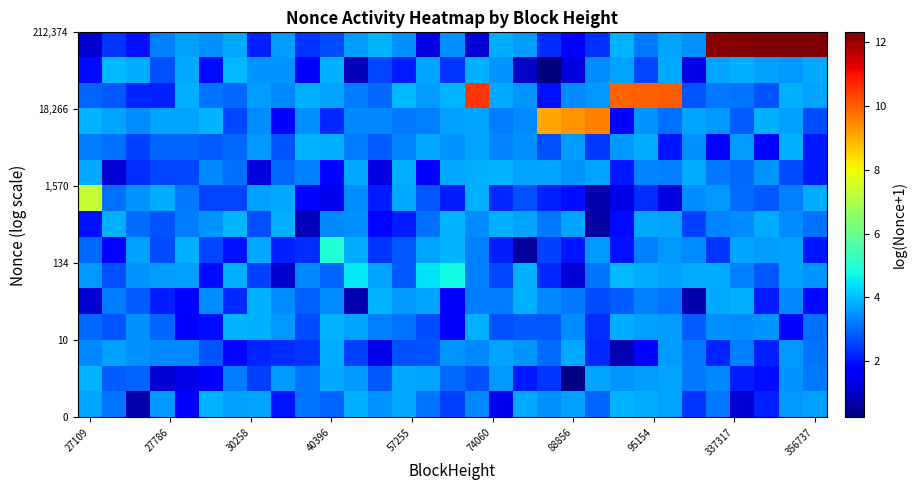

What is the minimum value shown in the chart?

0.2